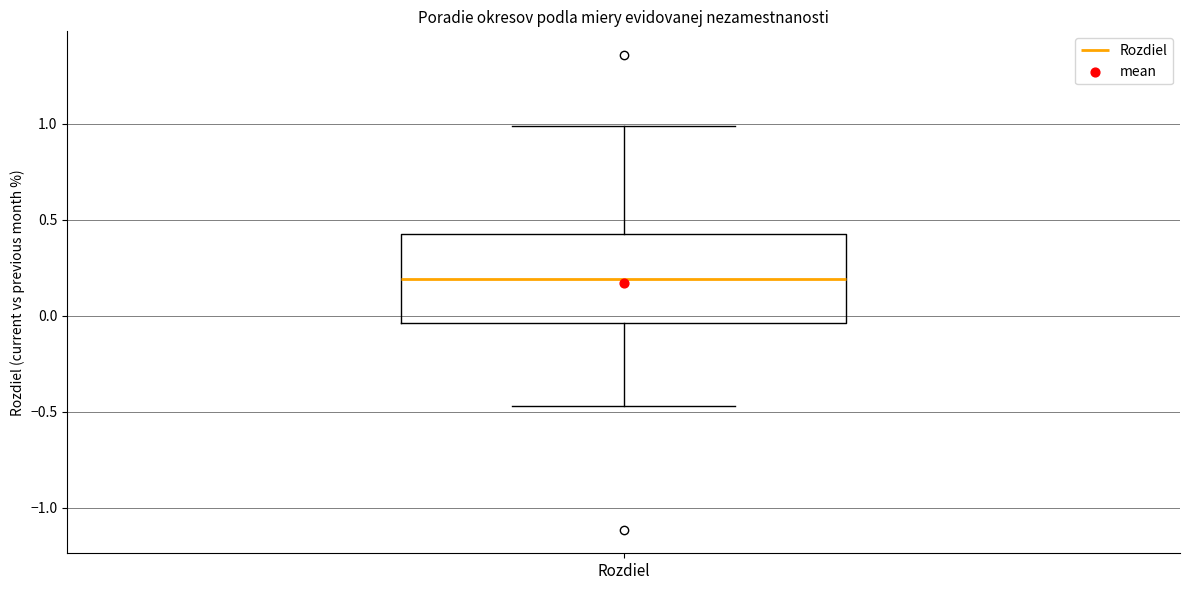

Where is the upper edge of the box for Rozdiel on the y-axis? The values are not printed on the chart, so give them approximately, as read against the axis.

0.40